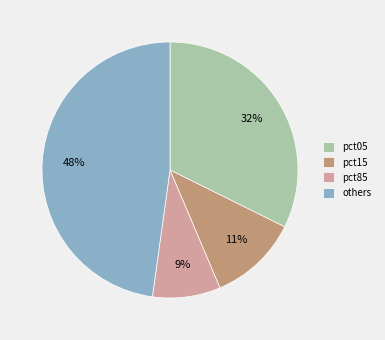

Which category has the biggest portion of the pie?

others